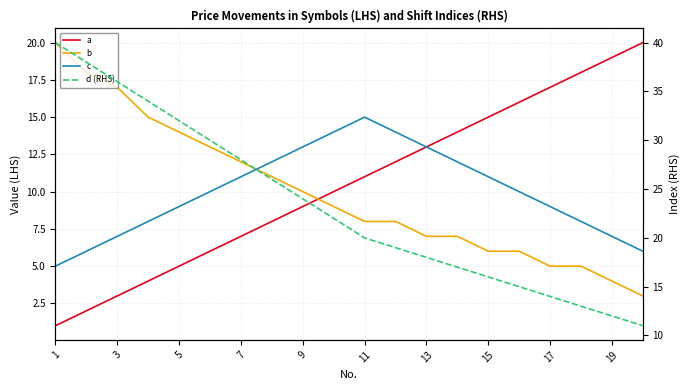

Which series has the largest total across all categories?

d (RHS)